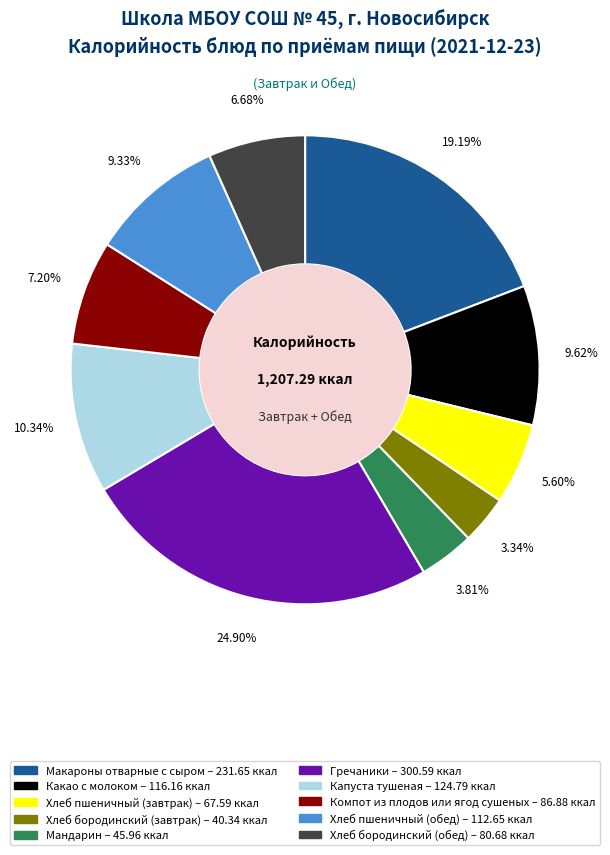

Approximately how many times larger is the value at Гречаники compared to Какао с молоком?

2.6